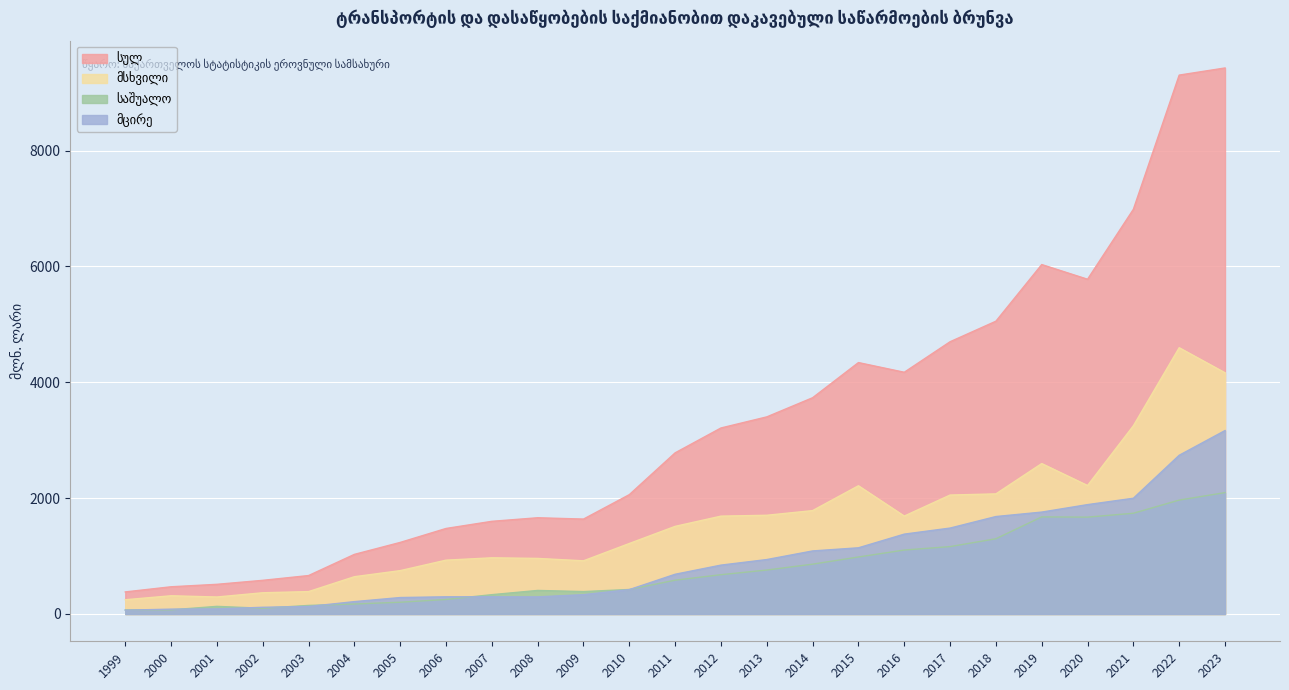

Which series has the widest spread of values?

სულ